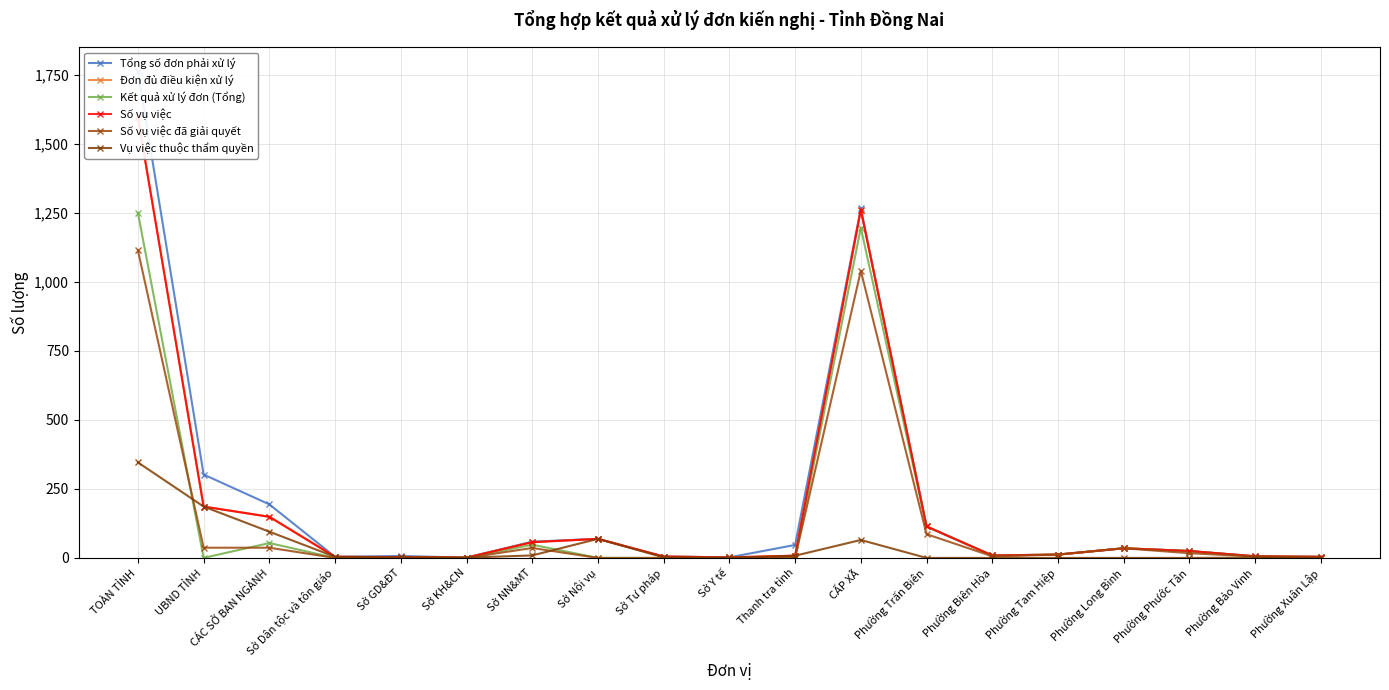

Which series has the widest spread of values?

Tổng số đơn phải xử lý